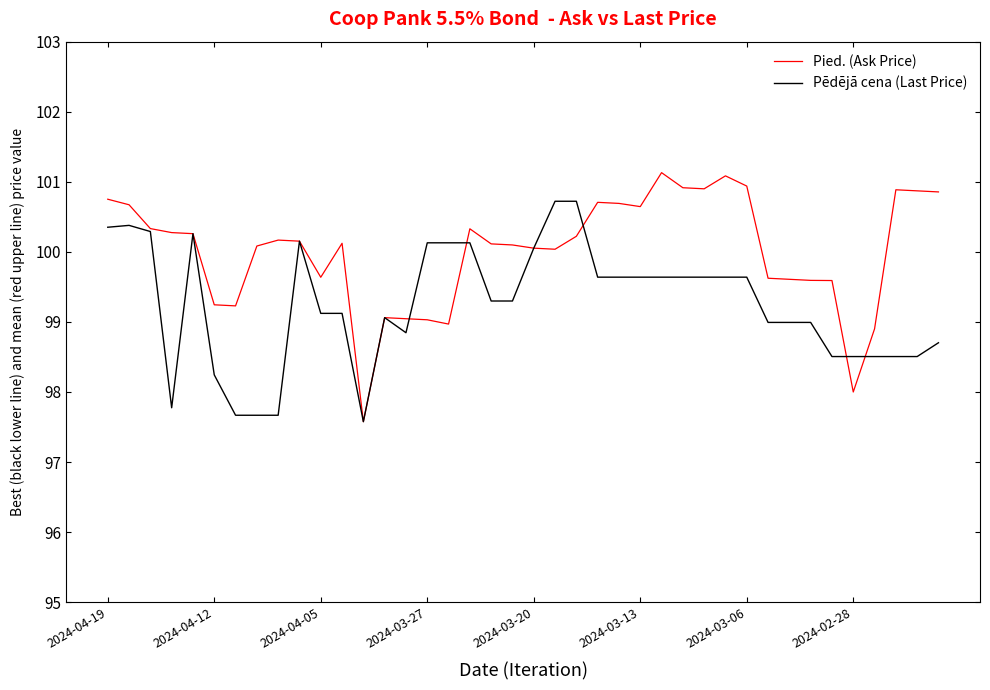

What is the highest value of the Pēdējā cena (Last Price) series?

100.7